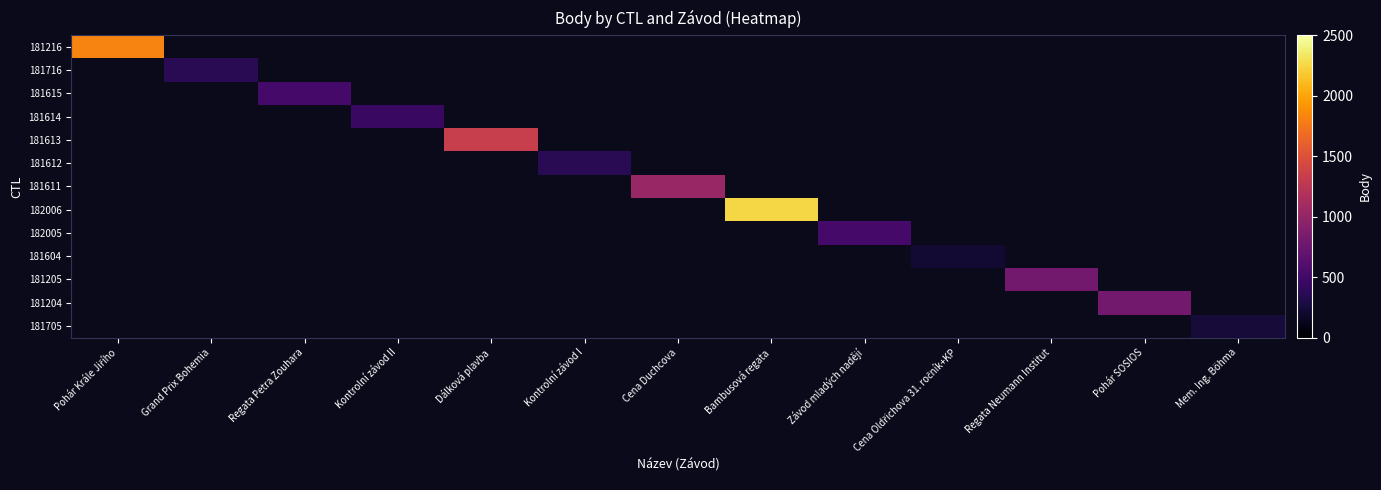

How many positive values does the 181604 series have?

1